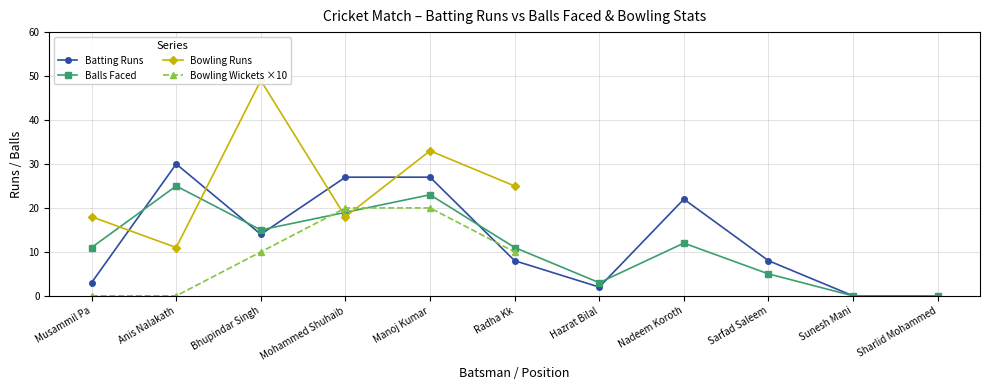

What is the difference between the maximum and second lowest values?

30